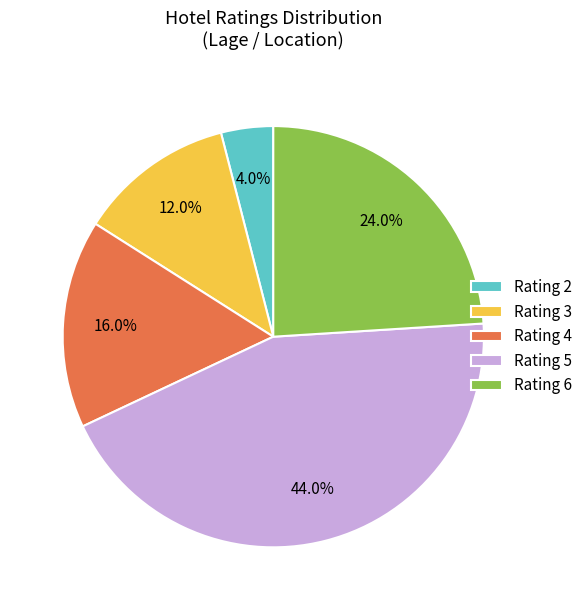

What percentage is NOT represented by Rating 5?

56.0%